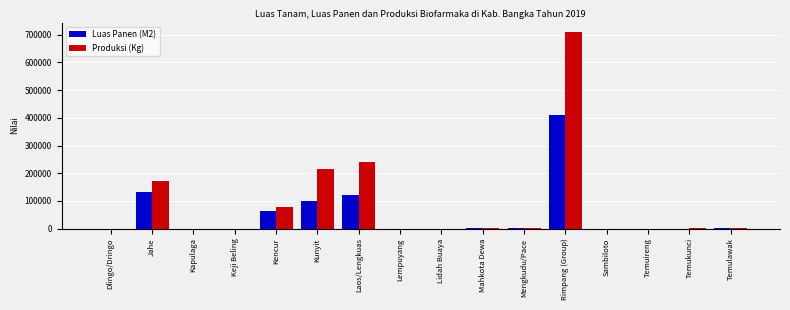

Is it true that Produksi (Kg) equals 708882 at Rimpang (Group)?

True